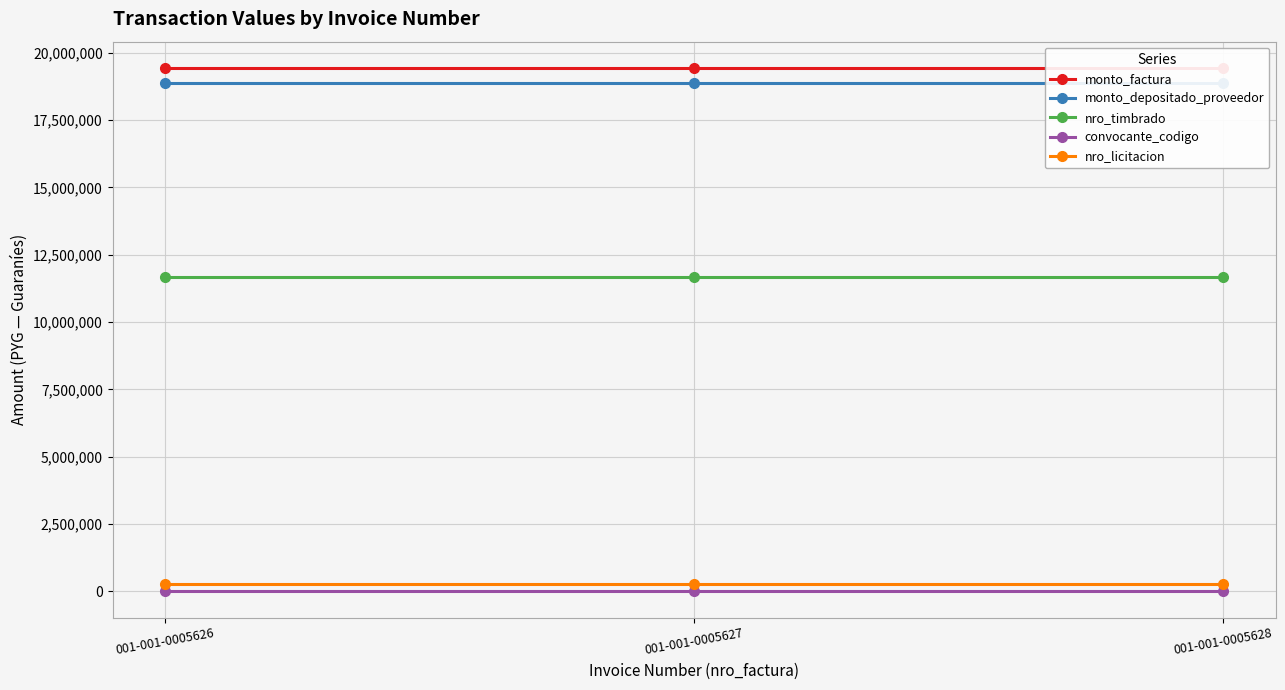

What is the maximum value for convocante_codigo?

1030